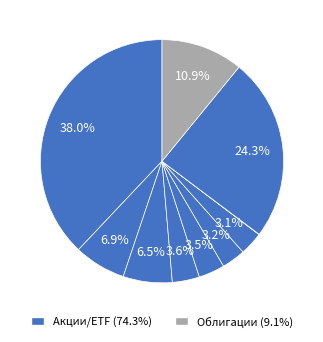

Is there a majority slice in this chart?

No